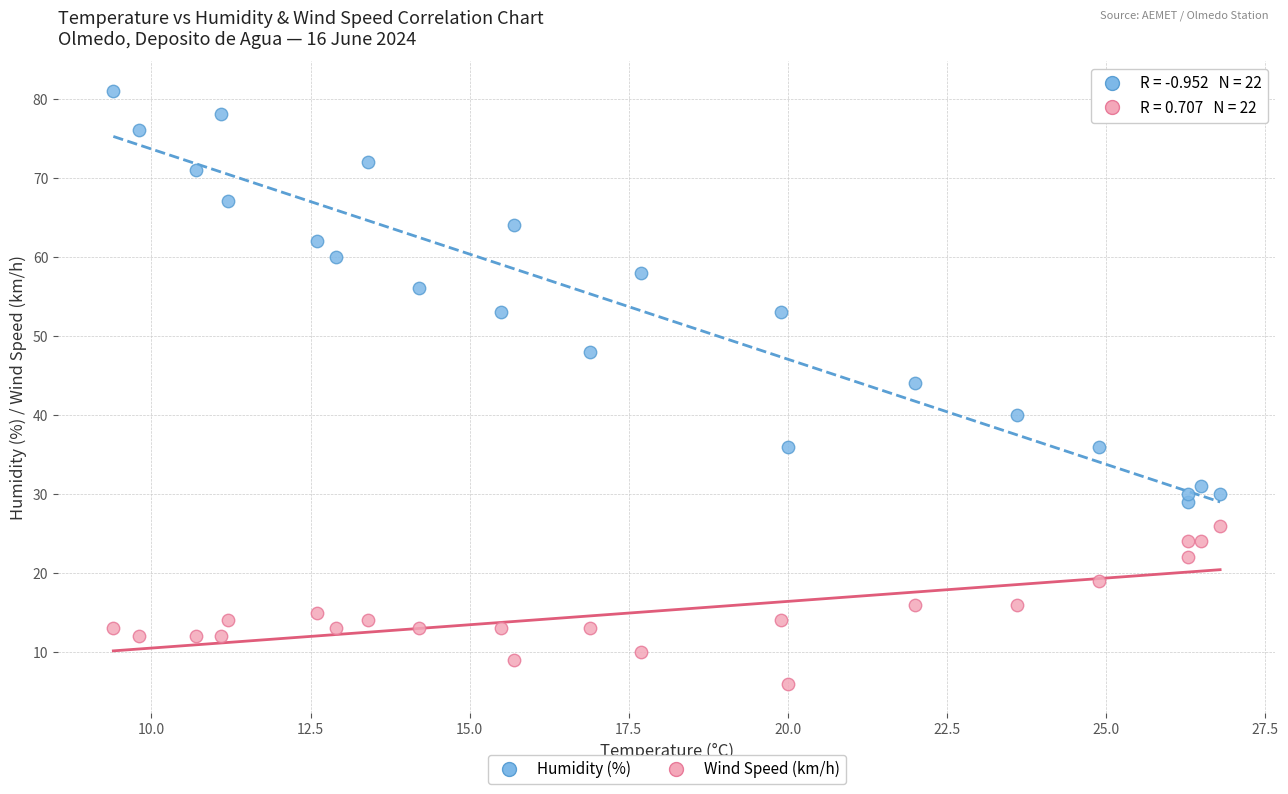

Across all data points, what is the range of Y values (max minus min)?

75